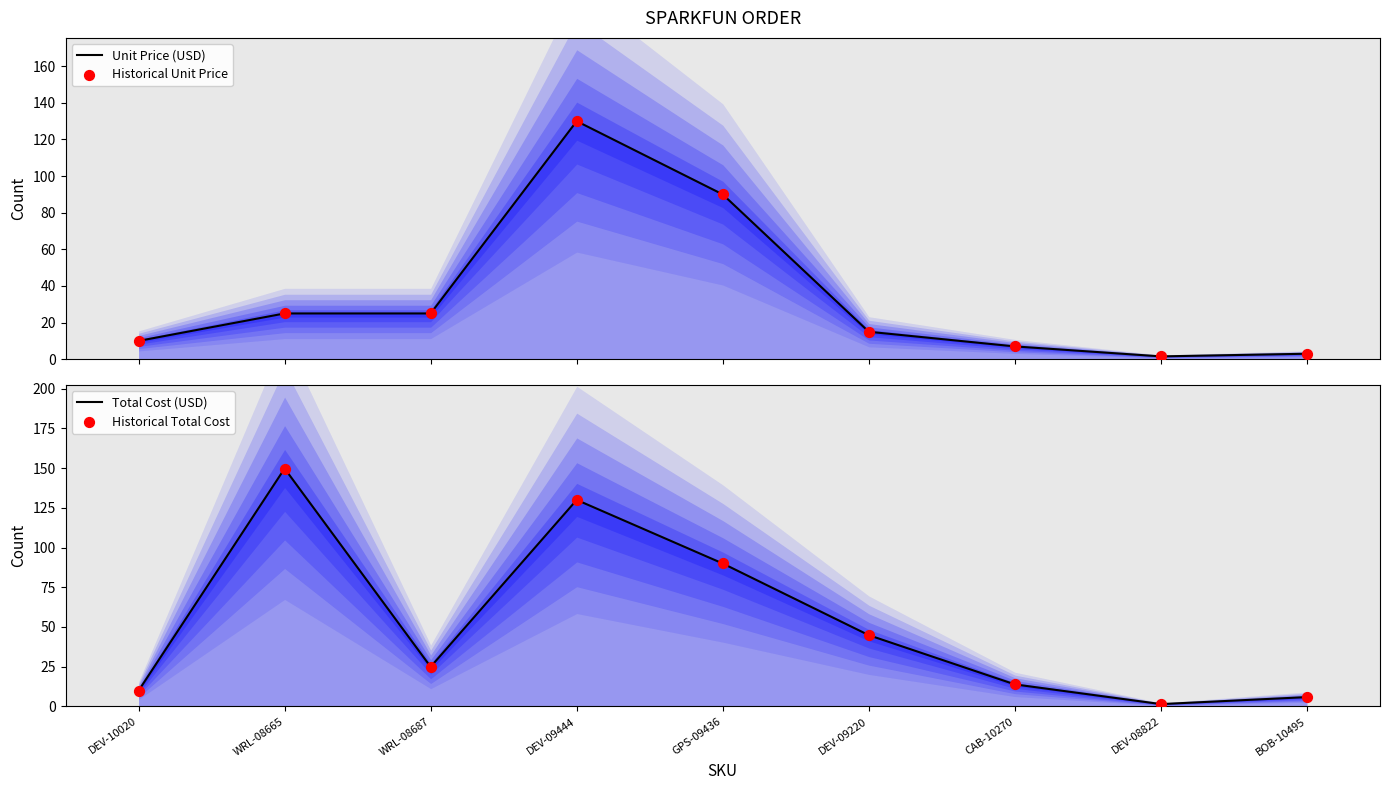

At how many categories does at least one series exceed 42?

4